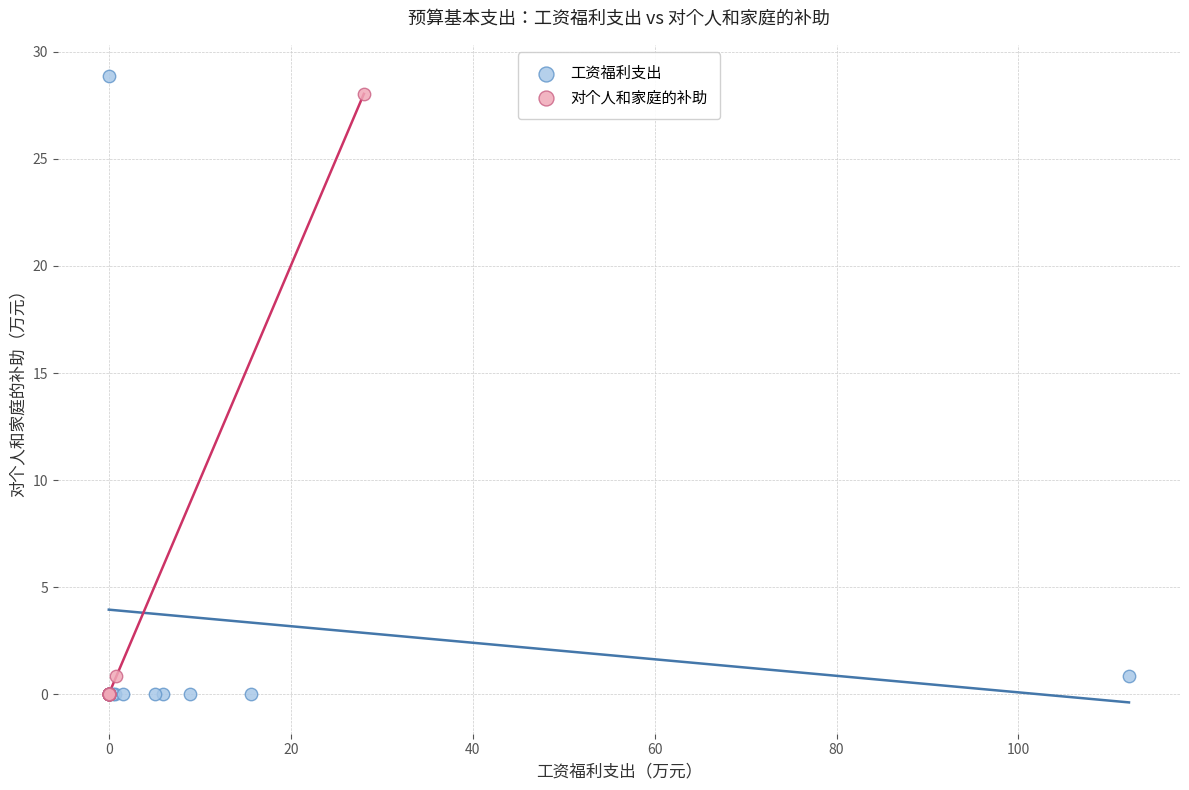

Which series has the widest spread of Y values?

工资福利支出